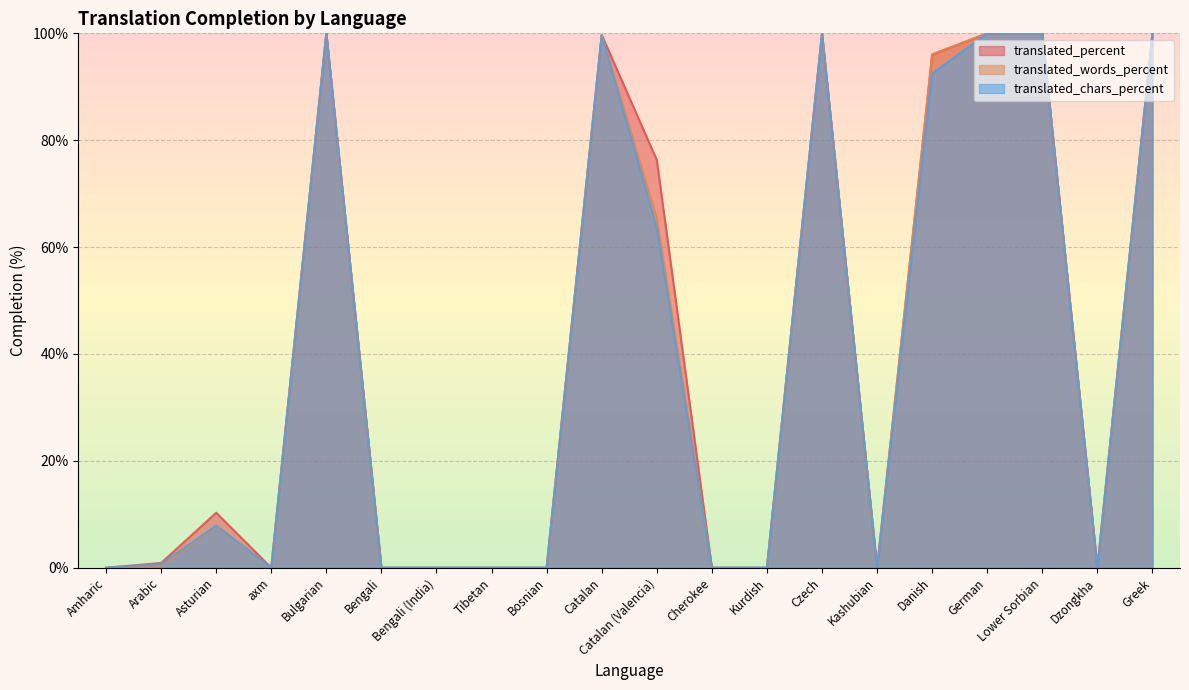

The translated_words_percent series shows 96.1 at Danish. True or false?

True